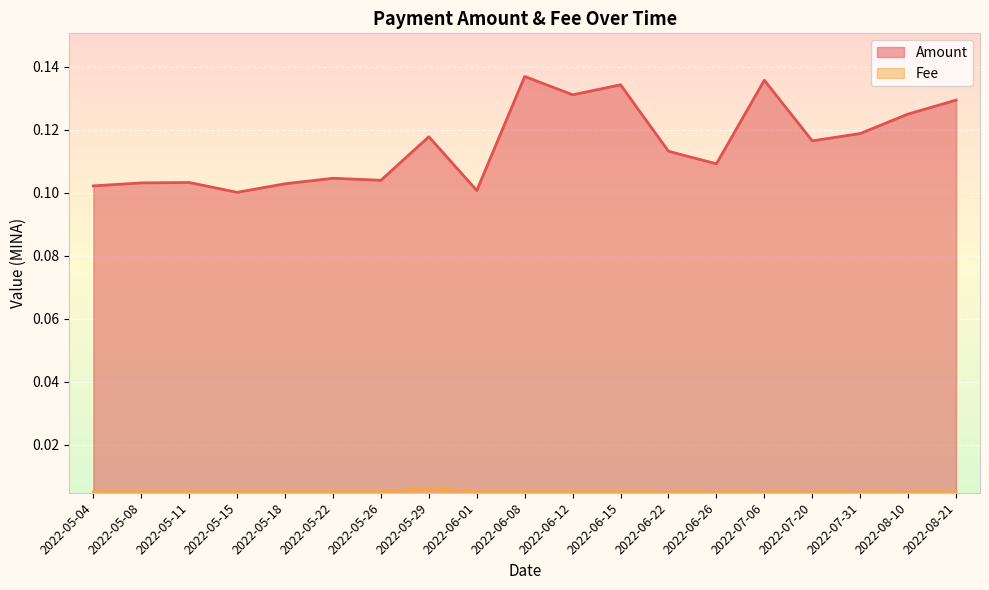

What are all the series names shown in the legend?

Amount, Fee